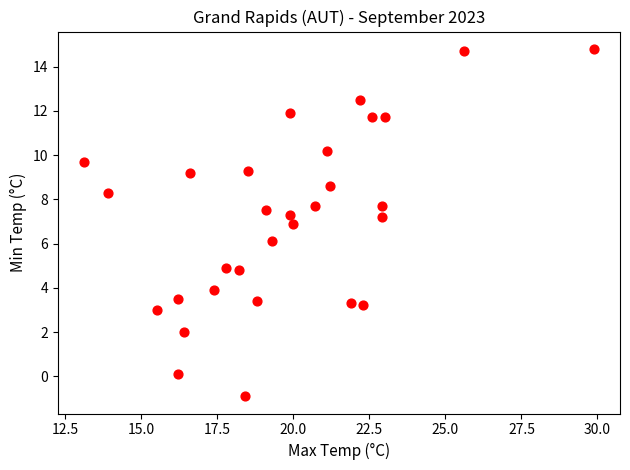

What is the range of X values (max minus min)?

16.8